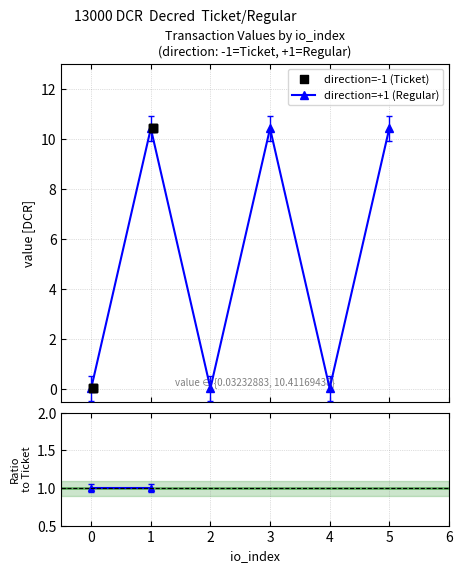

In direction=+1 (Regular), how many points are lower than both neighbors (excluding endpoints)?

2